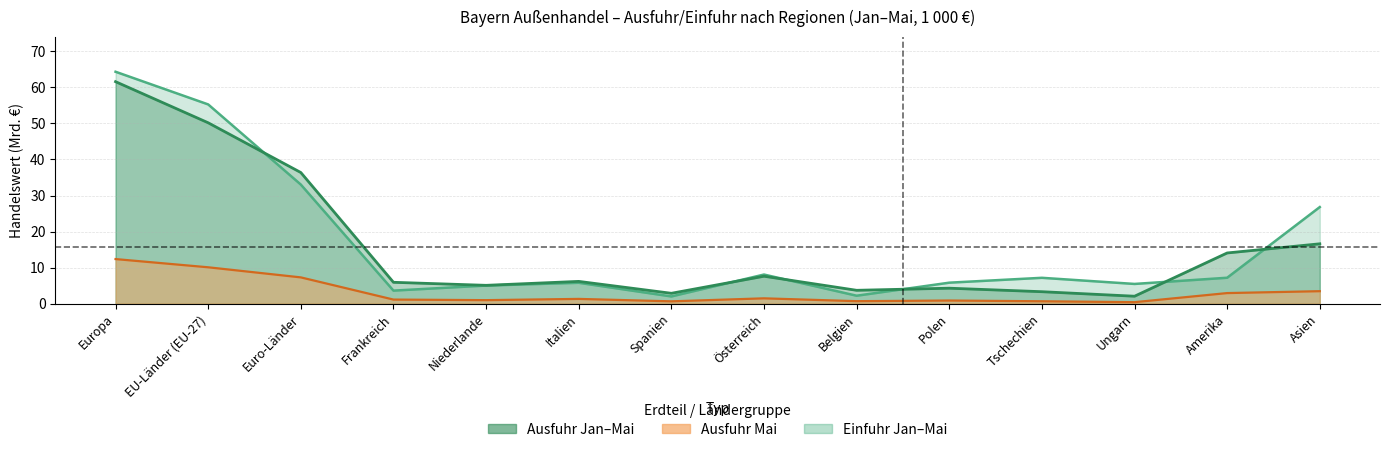

Reading left to right, extract all data points from this chart.

Ausfuhr Jan-Mai: 61.6	50.2	36.4	5.9	5.1	6.2	2.9	7.6	3.7	4.3	3.3	2.1	14.1	16.6
Einfuhr Jan-Mai: 64.3	55.3	33.0	3.6	5.0	5.8	2.0	8.1	2.2	5.8	7.2	5.5	7.2	26.8
Ausfuhr Mai: 12.4	10.1	7.3	1.1	1.0	1.3	0.6	1.5	0.7	0.9	0.7	0.4	2.9	3.5